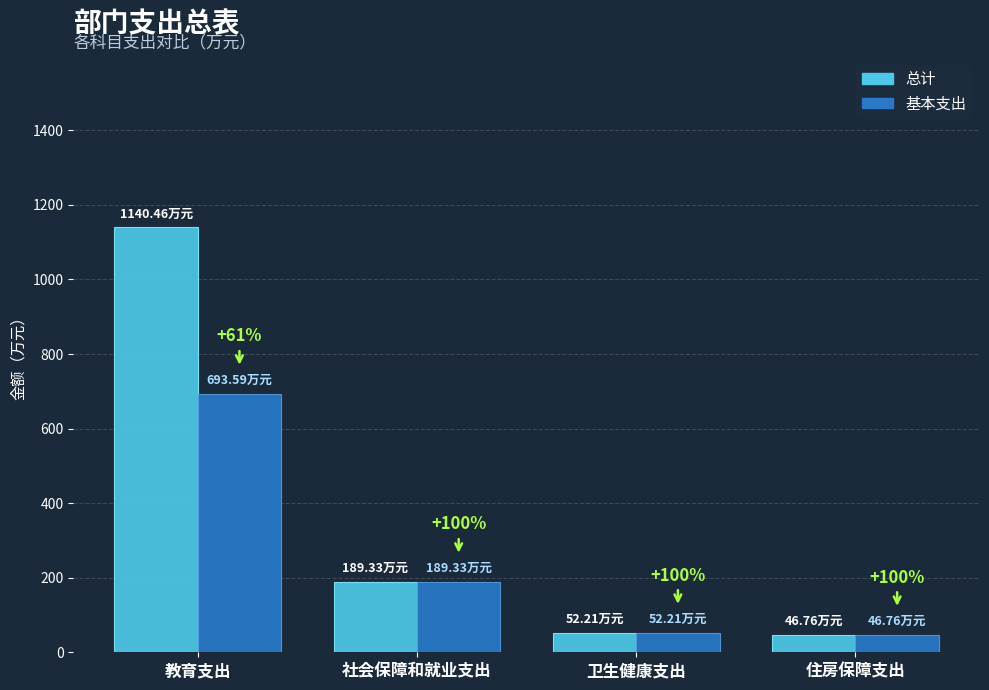

Between 卫生健康支出 and 住房保障支出, which series saw the biggest shift?

总计